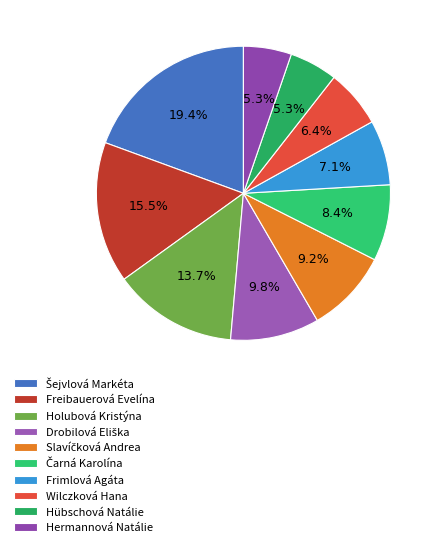

True or false: Slavíčková Andrea accounts for 9% of the total.

True